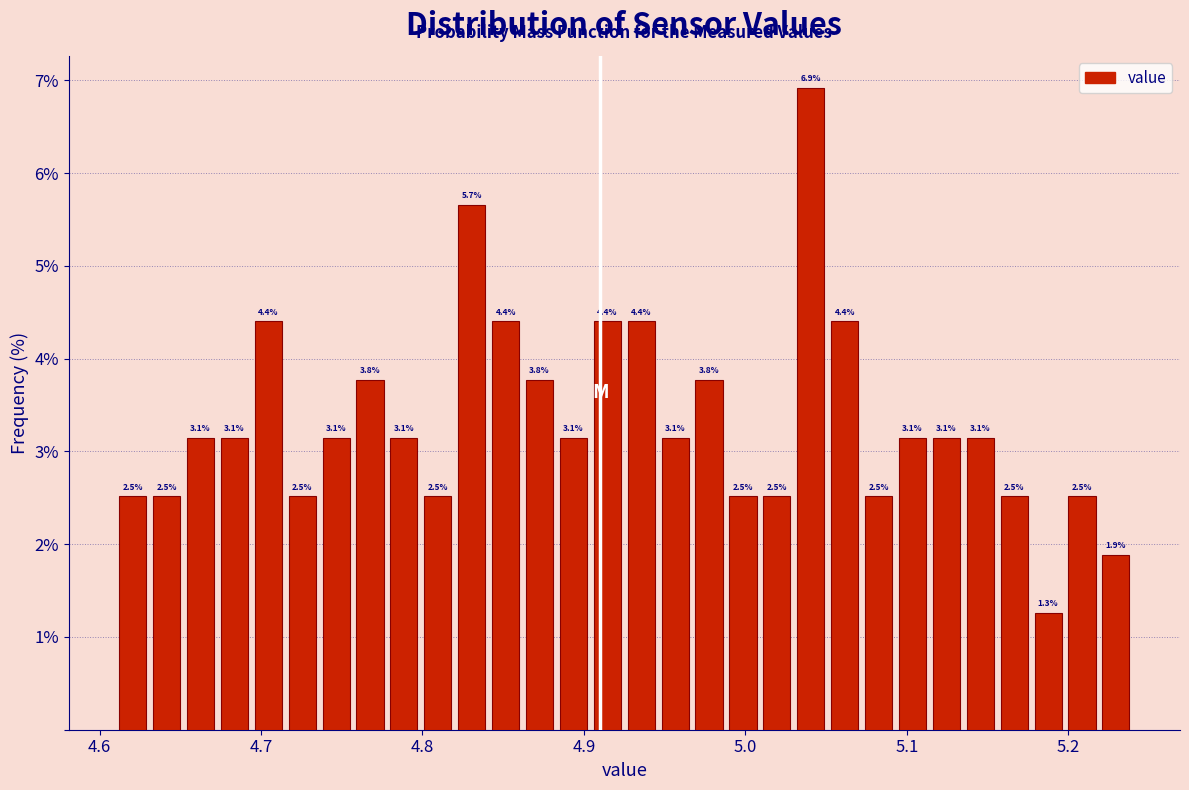

Read against the x-axis, roughly where is the centre of the tallest bar?

5.04